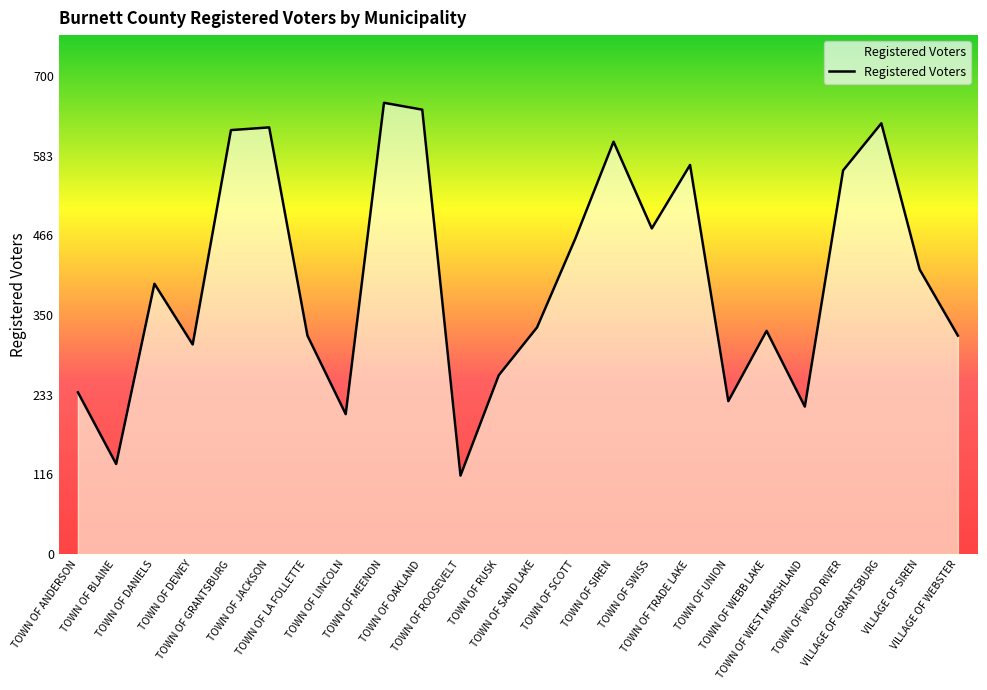

The chart shows a value of 307 at TOWN OF DEWEY. True or false?

True